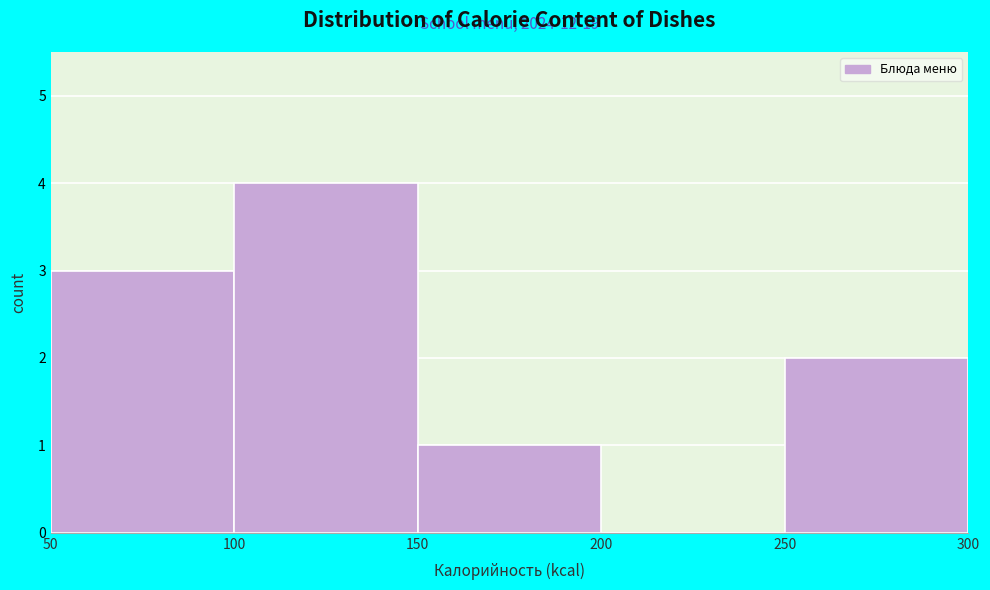

Over which range of the x-axis is the bar tallest?

100 to 150